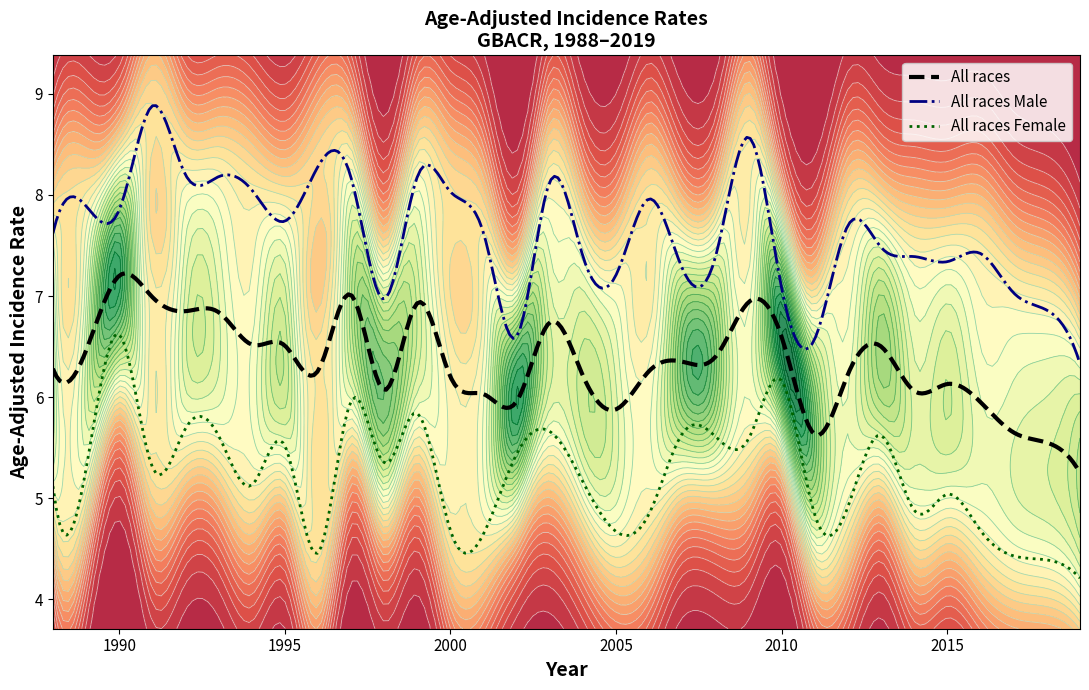

The All races Male series shows 2.9 at 2009. True or false?

False